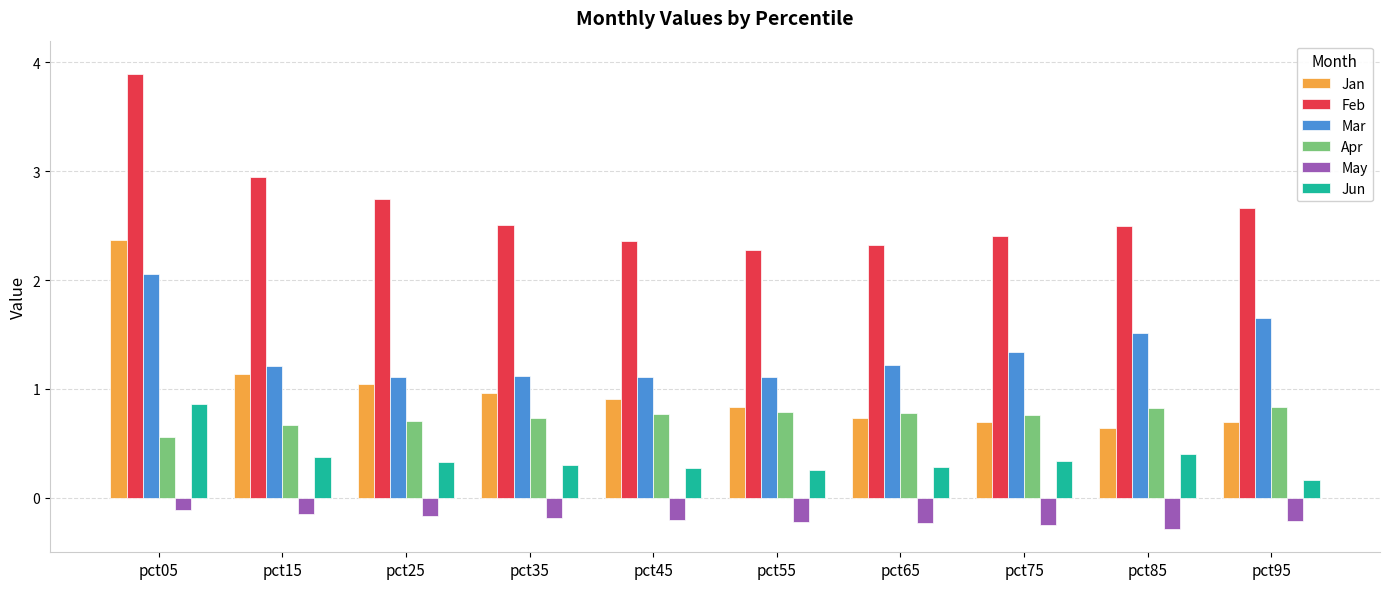

At how many categories does at least one series exceed 0?

10